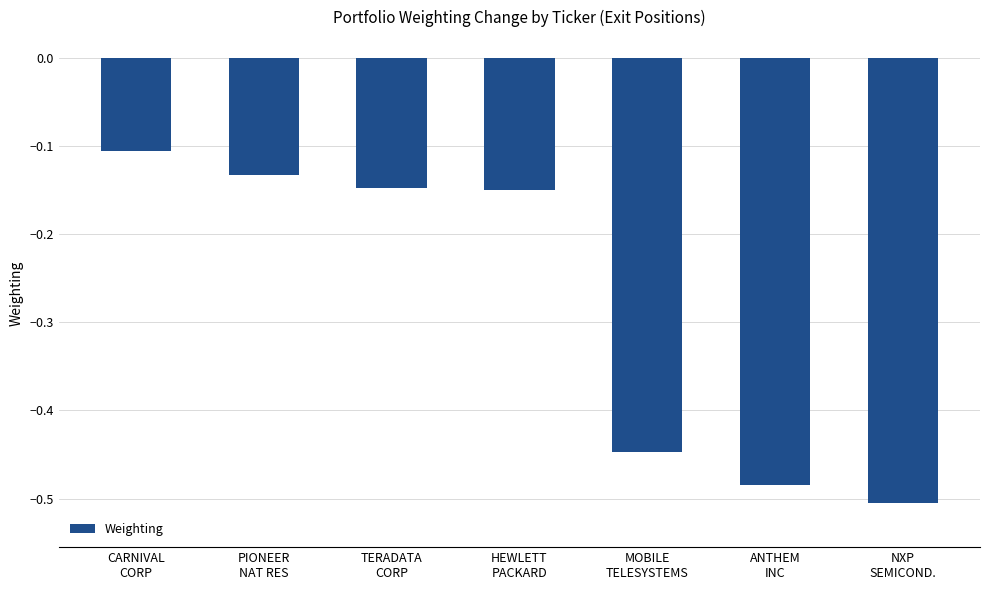

What is the difference between the maximum and minimum values?

0.4